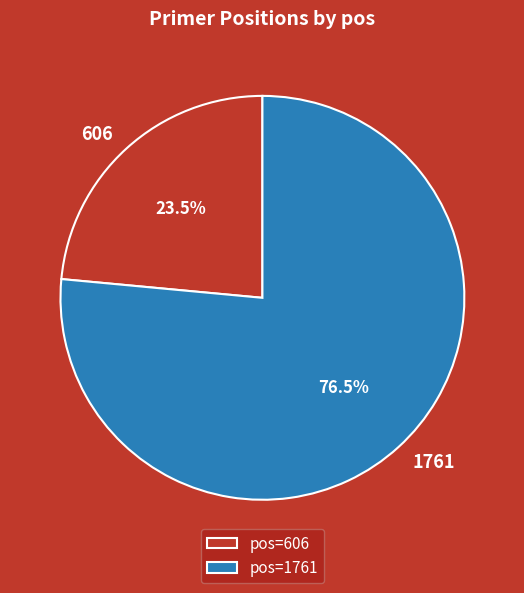

Rank the categories by value from lowest to highest.

606, 1761